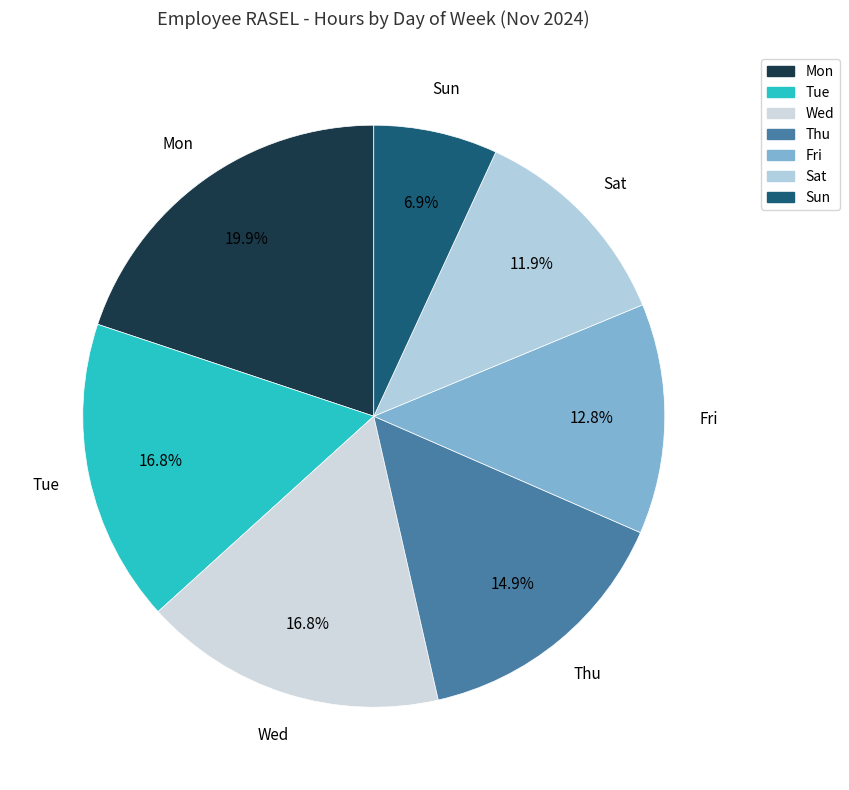

Count the number of slices in the pie.

7